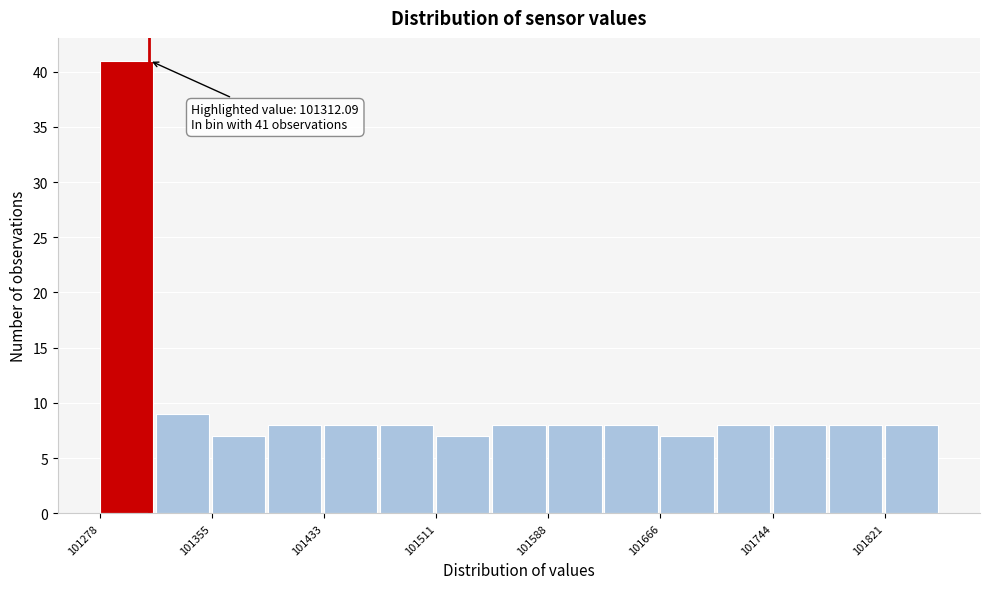

Read against the x-axis, roughly where is the centre of the tallest bar?

101300